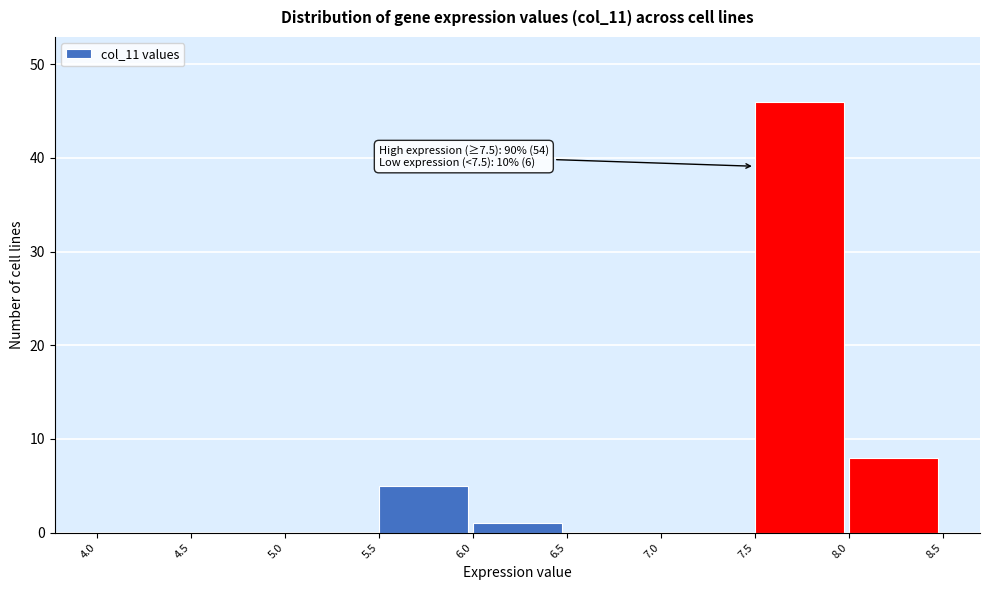

Over which range of the x-axis is the bar tallest?

7.5 to 8.0